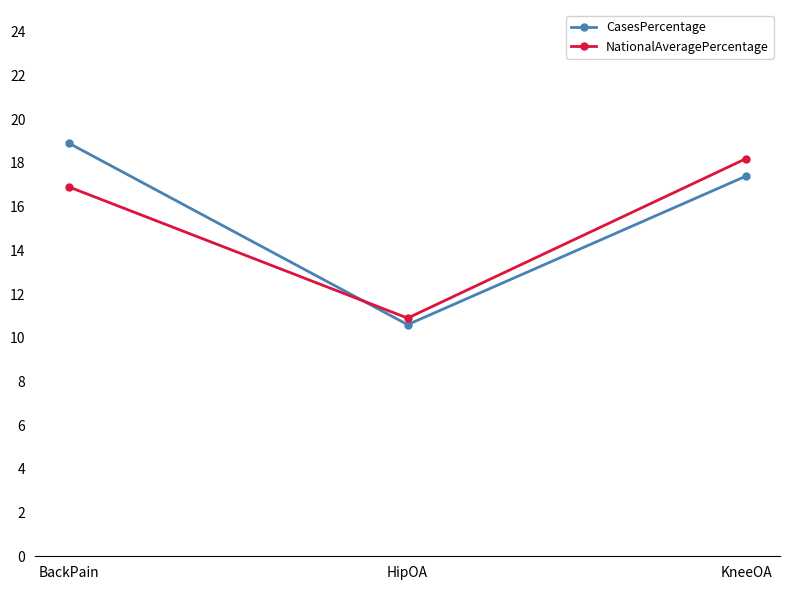

Is the value of NationalAveragePercentage at HipOA greater than the value of CasesPercentage at KneeOA?

No